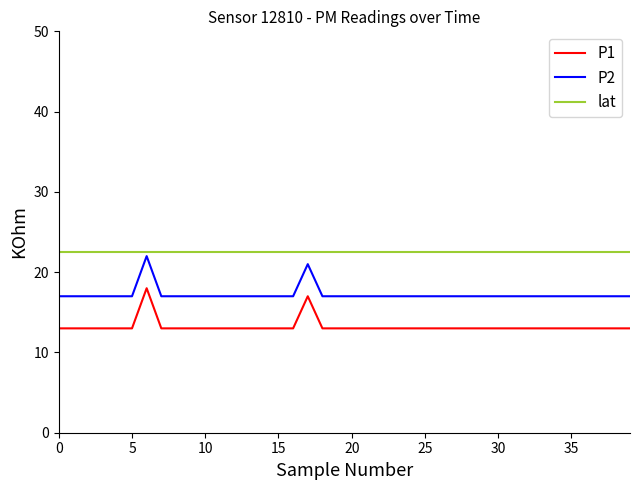

How many categories are shown in the chart?

40